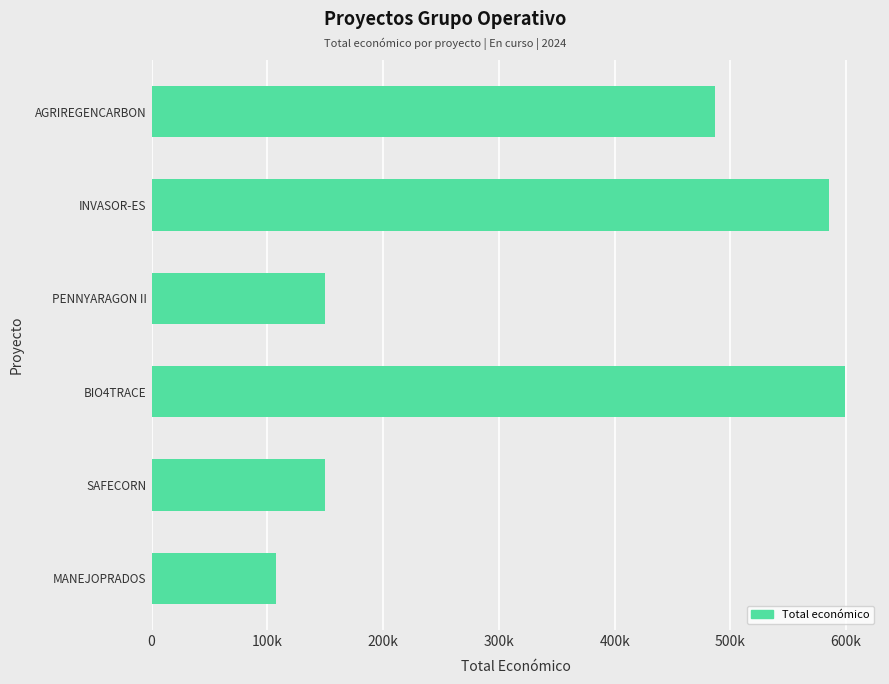

Does the chart contain any negative values?

No